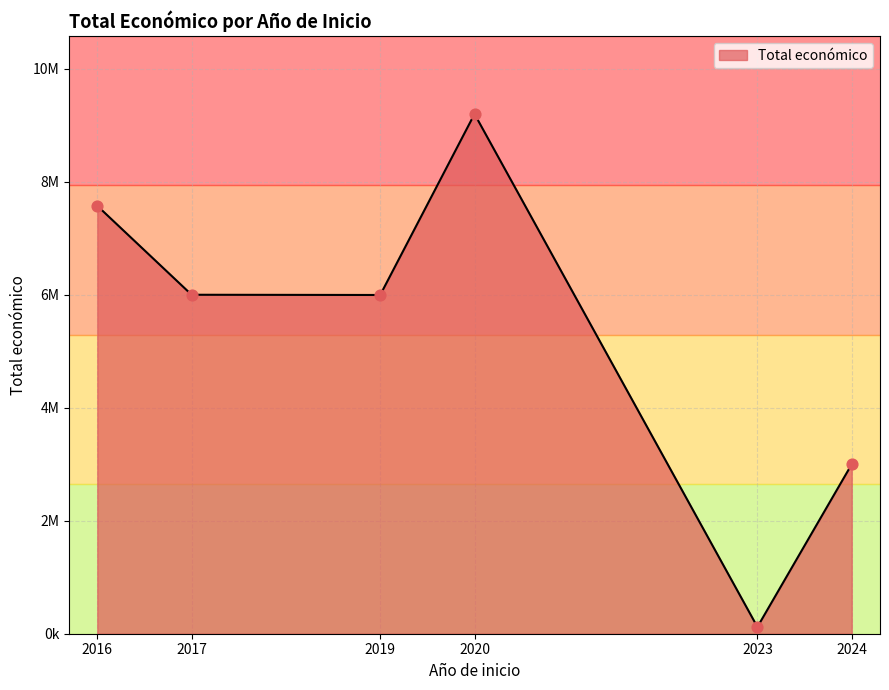

Does the chart have visible grid lines?

Yes